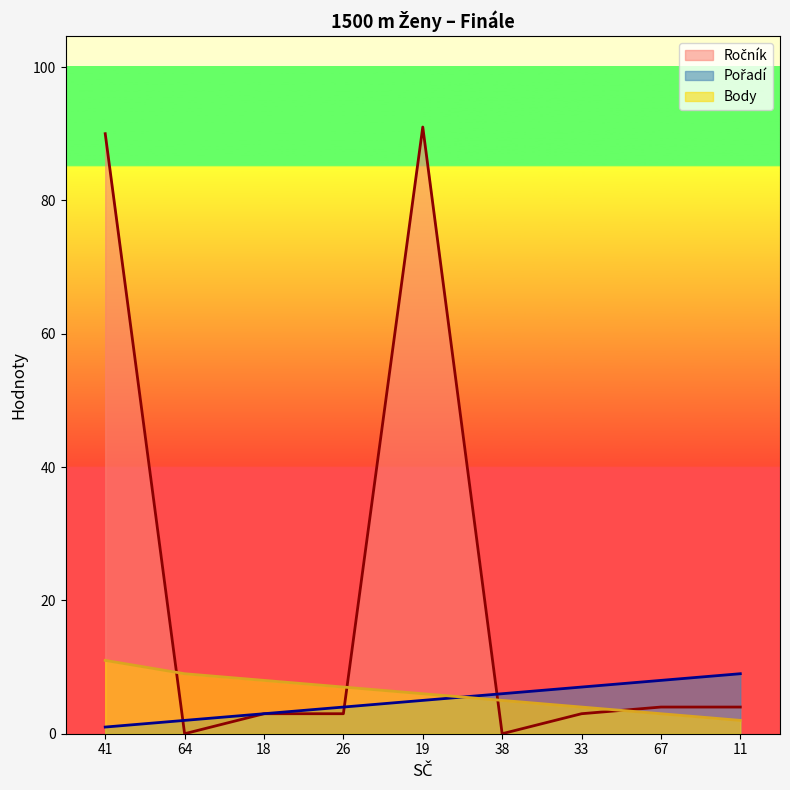

What is the difference between the second highest and second lowest values in the Pořadí series?

6